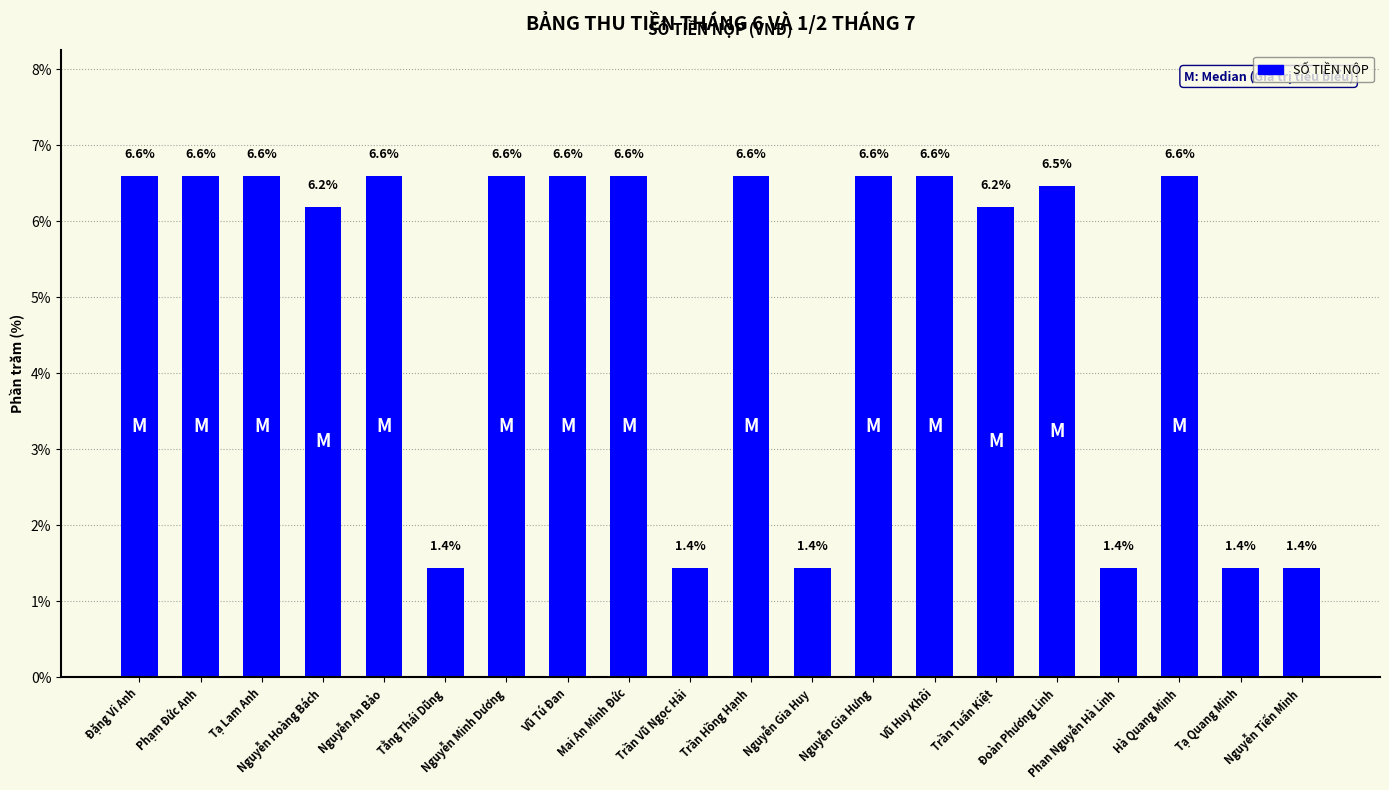

Reading left to right, extract all data points from this chart.

Đặng Vi Anh=6.6	Phạm Đức Anh=6.6	Tạ Lam Anh=6.6	Nguyễn Hoàng Bách=6.2	Nguyễn An Bảo=6.6	Tằng Thái Dũng=1.4	Nguyễn Minh Dương=6.6	Vũ Tú Đan=6.6	Mai An Minh Đức=6.6	Trần Vũ Ngọc Hải=1.4	Trần Hồng Hạnh=6.6	Nguyễn Gia Huy=1.4	Nguyễn Gia Hưng=6.6	Vũ Huy Khôi=6.6	Trần Tuấn Kiệt=6.2	Đoàn Phương Linh=6.5	Phan Nguyễn Hà Linh=1.4	Hà Quang Minh=6.6	Tạ Quang Minh=1.4	Nguyễn Tiến Minh=1.4